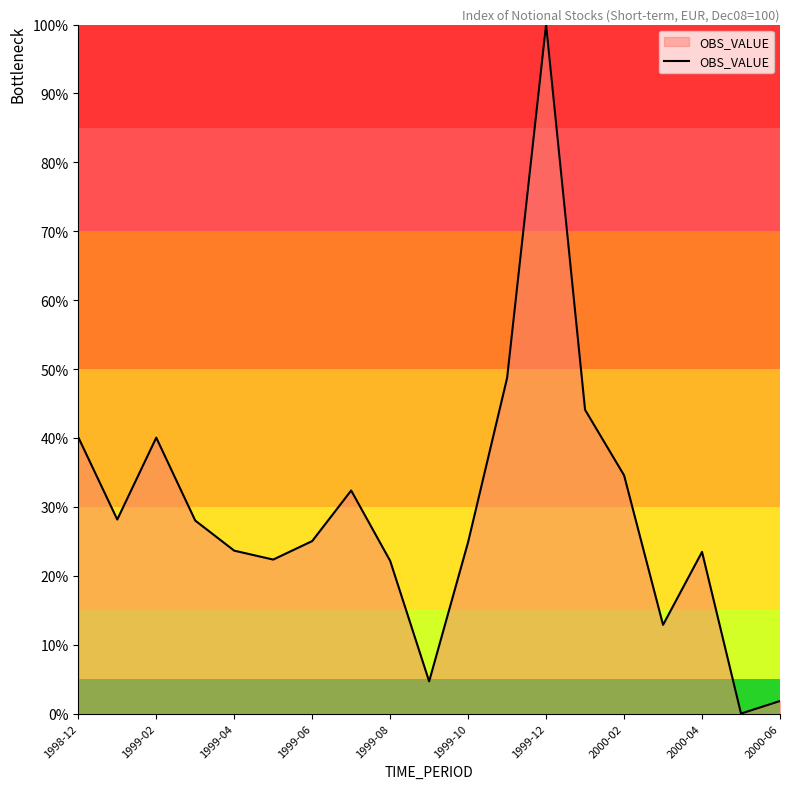

What is the difference between the maximum and minimum values?

100.0